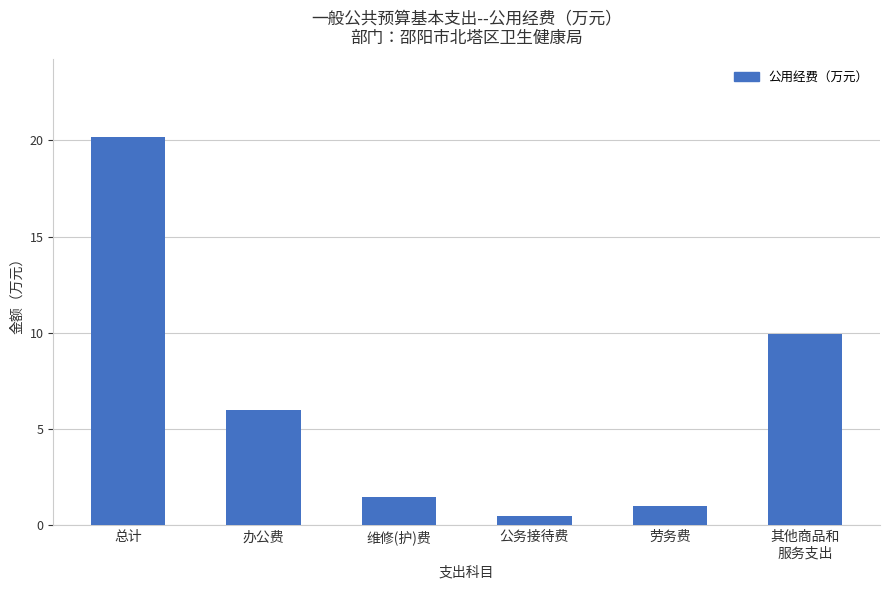

What is the difference between the values at 维修(护)费 and 办公费?

4.5